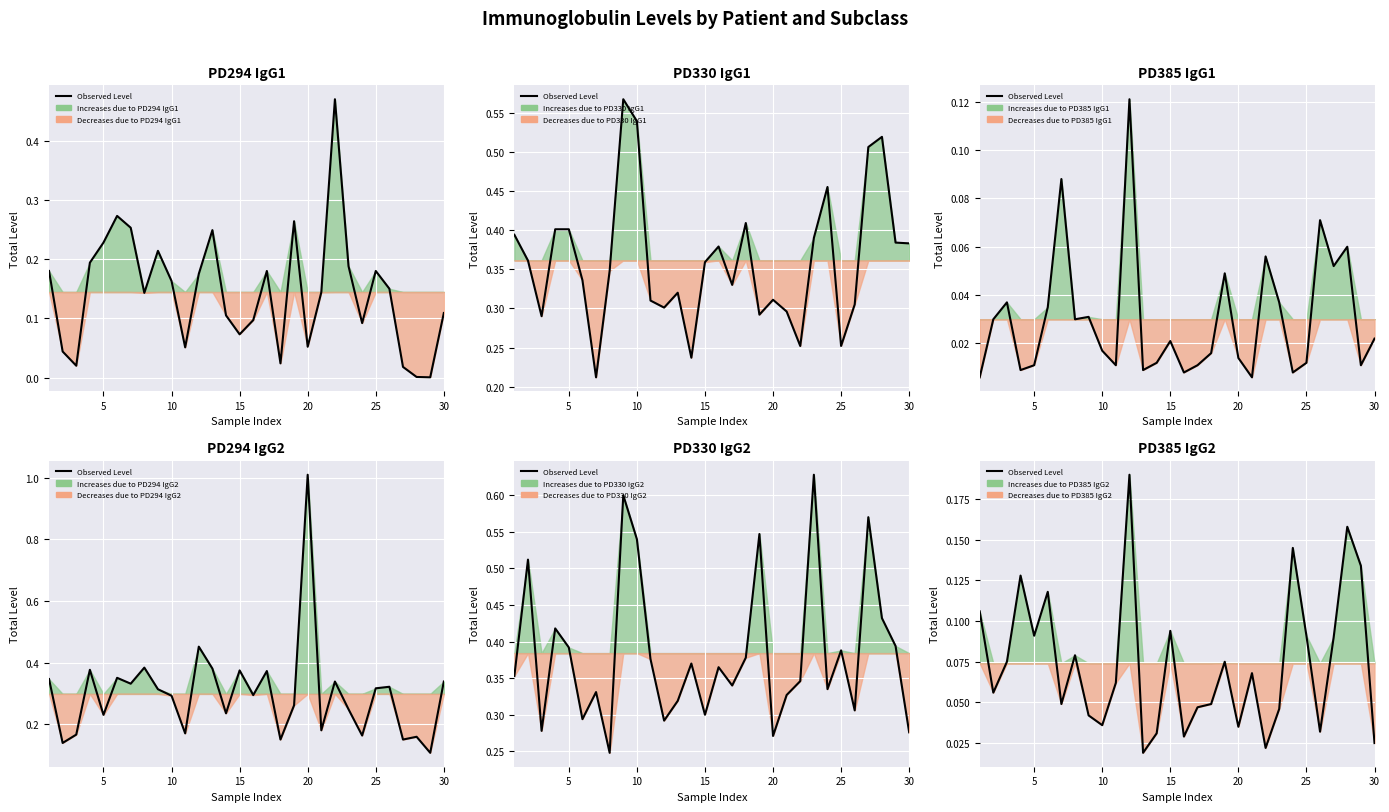

What is the difference between the maximum and minimum values?

0.2